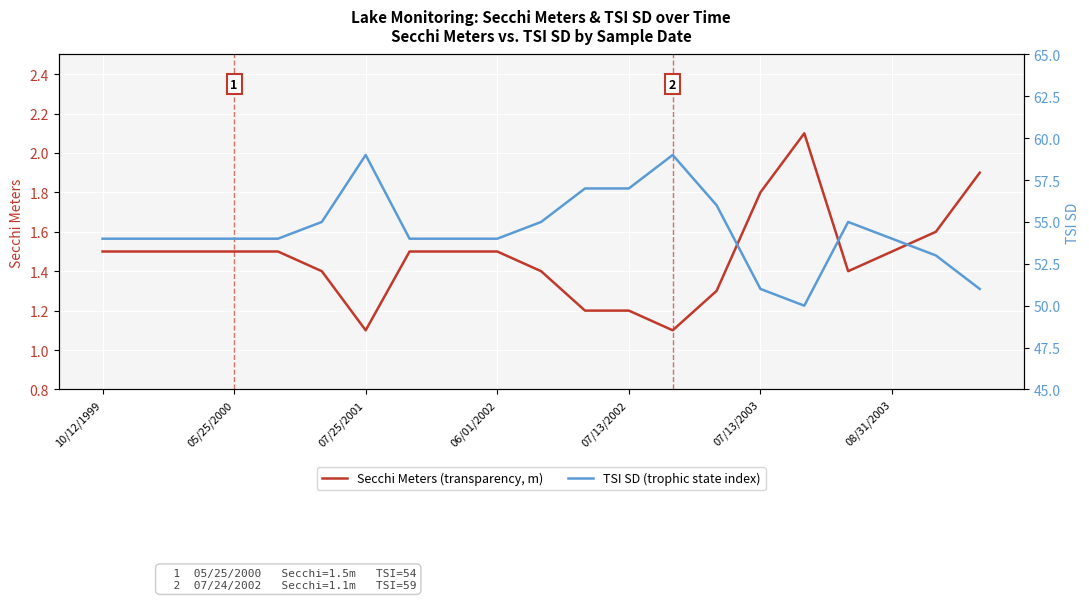

Which series has the largest range (max minus min)?

TSI SD